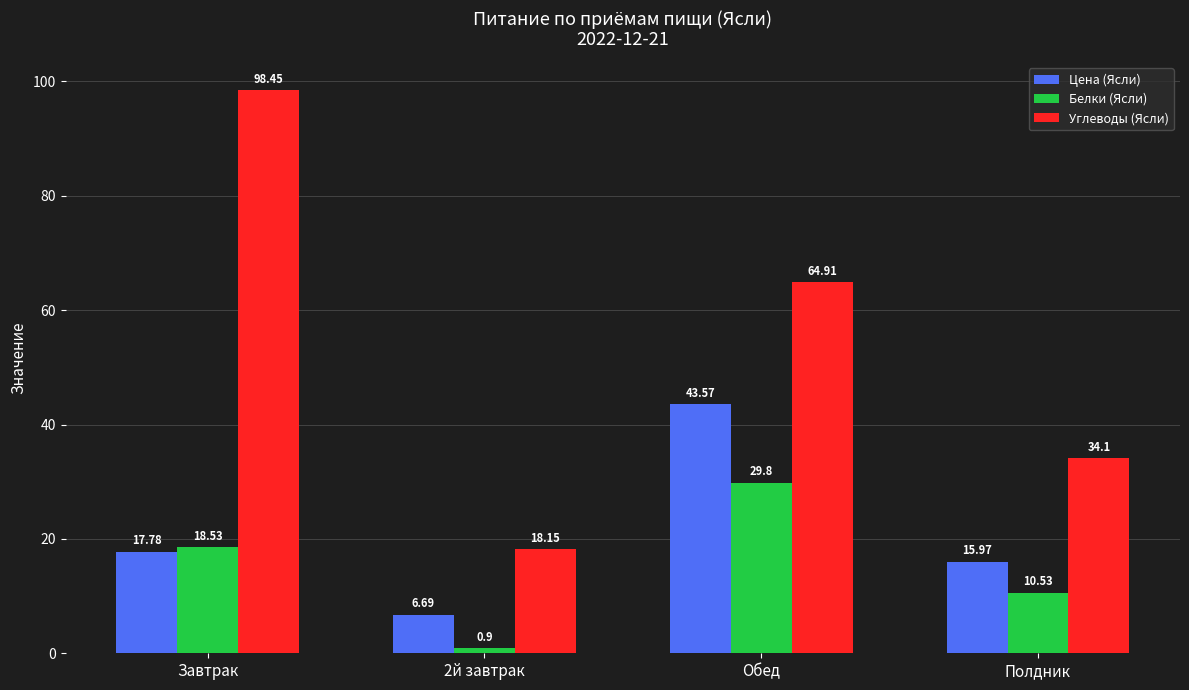

Which series has the largest range (max minus min)?

Углеводы (Ясли)